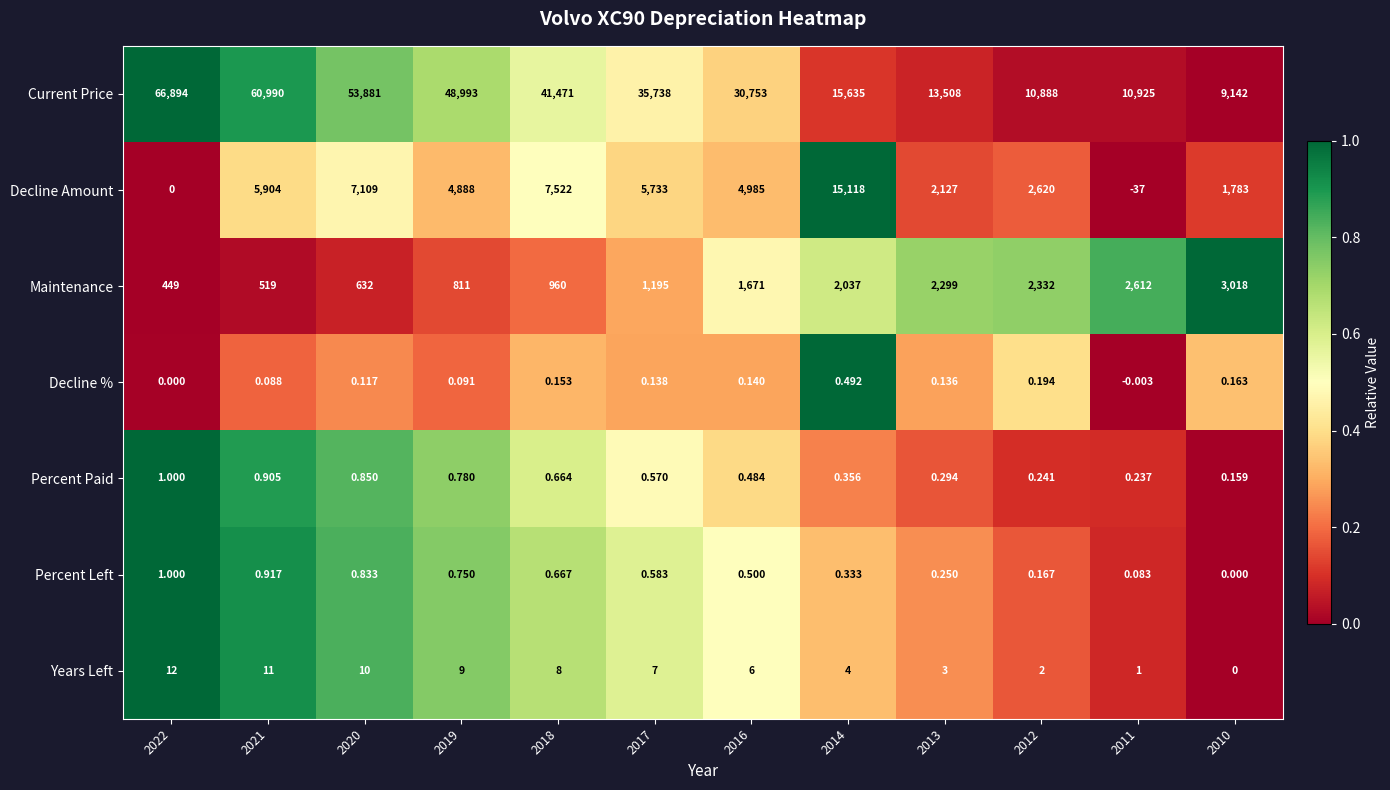

What is the greatest value displayed?

66894.0